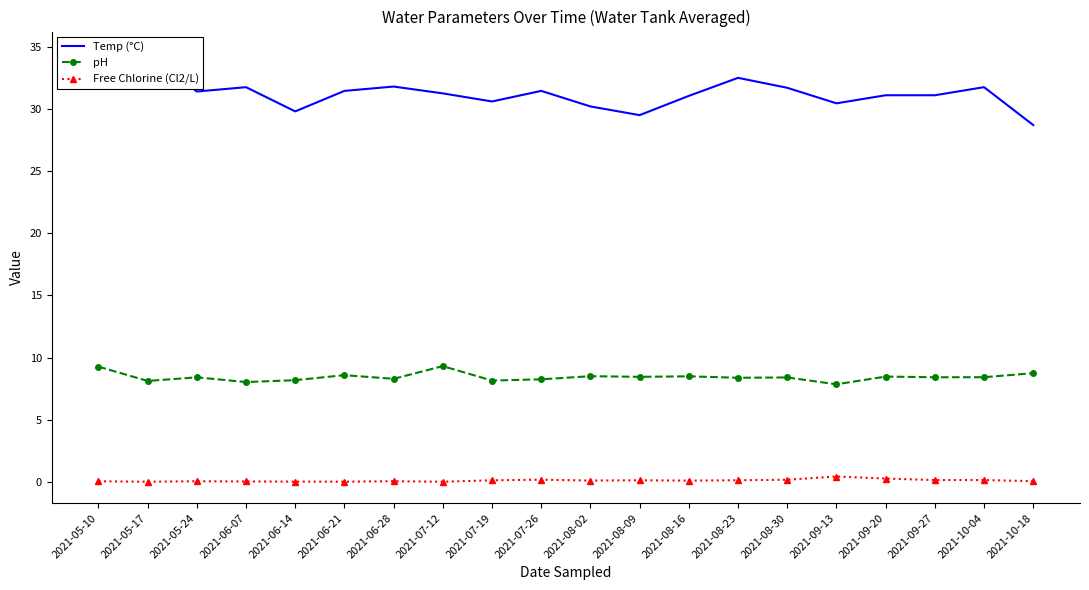

At which category is the sum across all series the highest?

2021-05-17